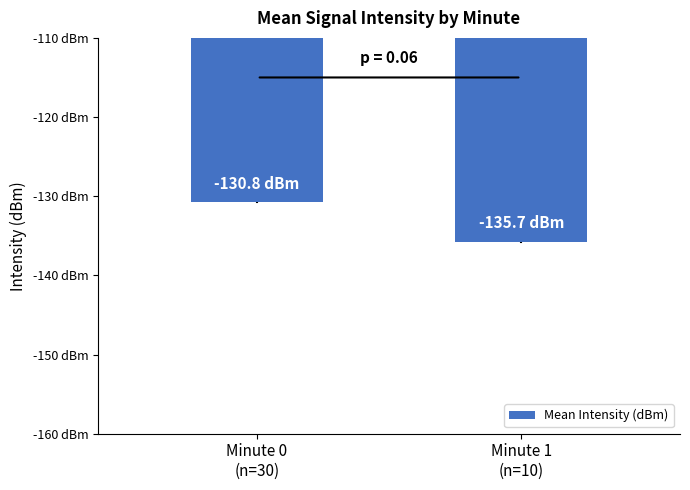

Reading right to left, list all the values displayed in this chart.

Minute 1
(n=10)=-135.7	Minute 0
(n=30)=-130.8